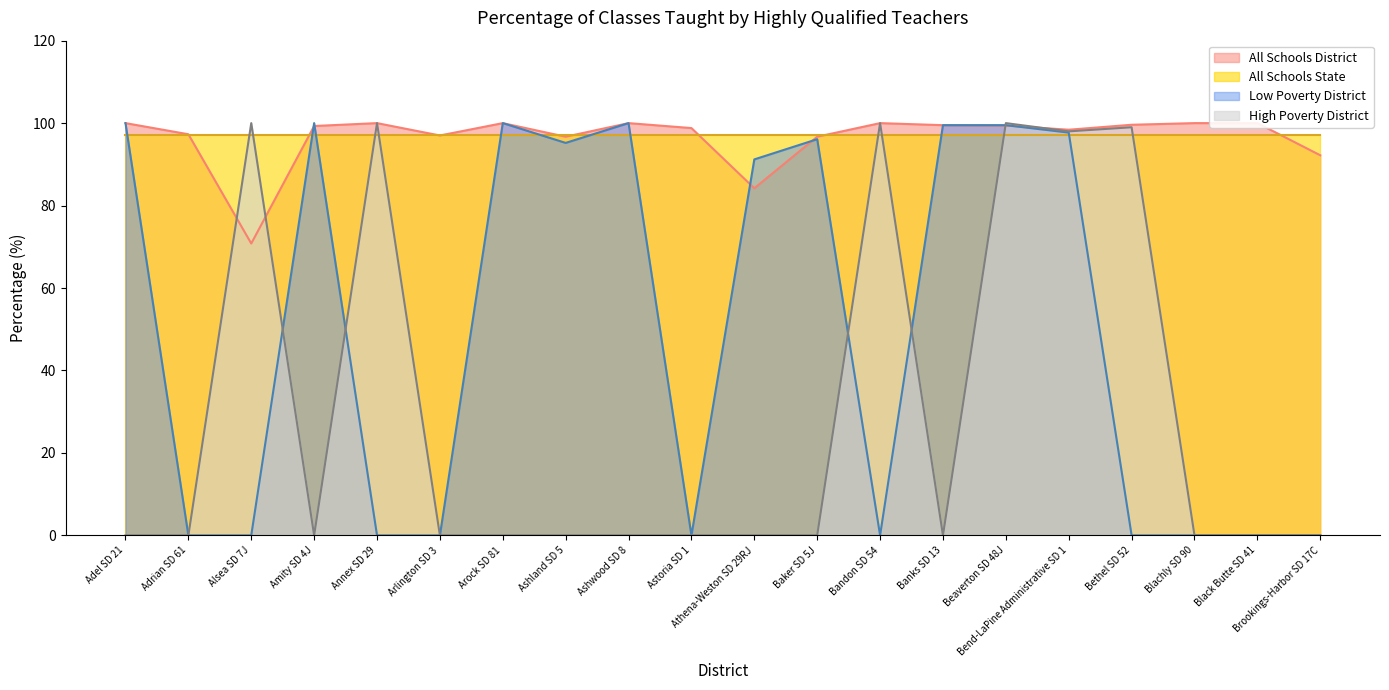

True or false: High Poverty District and Low Poverty District cross at least once.

True